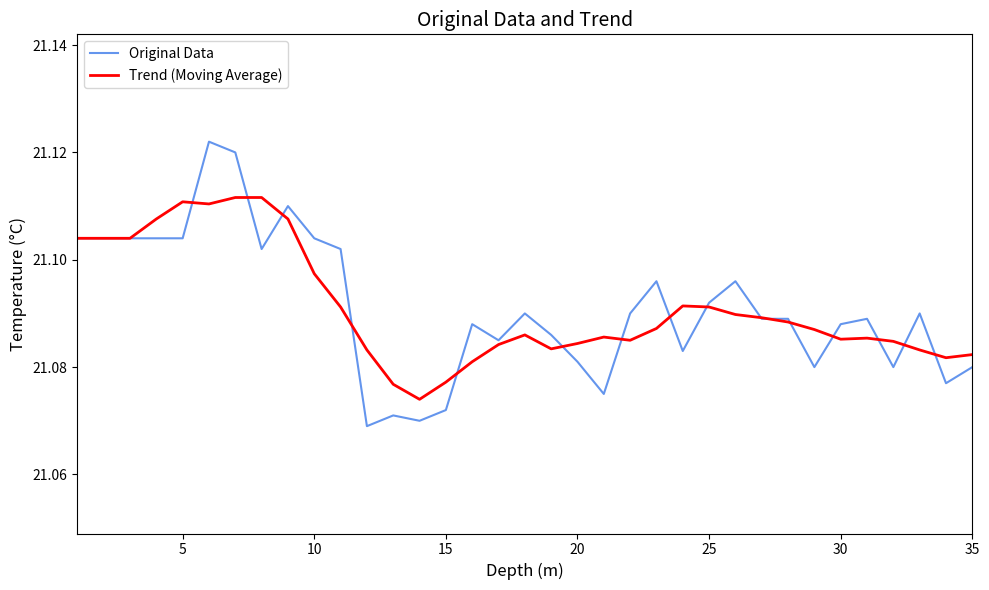

Rank the series by their maximum value, from lowest to highest.

Trend (Moving Average), Original Data